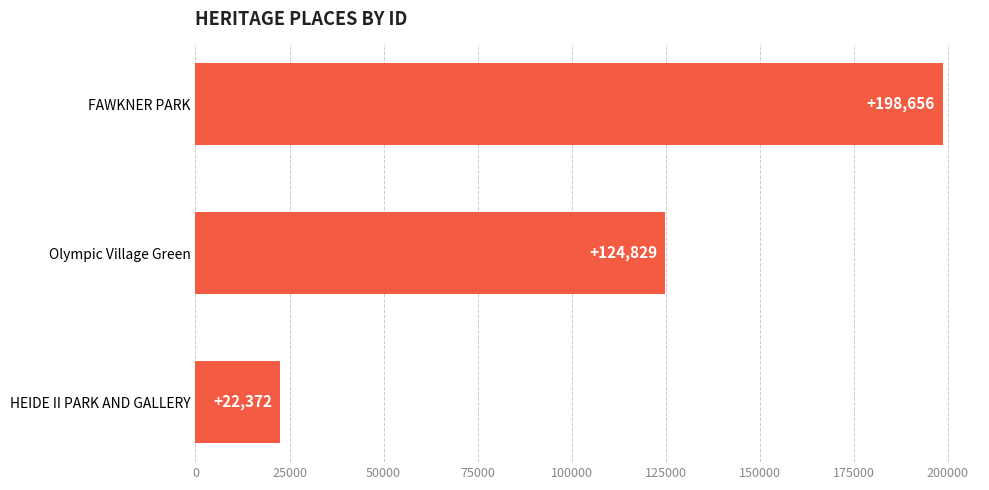

What is the difference between the maximum and minimum values?

176284